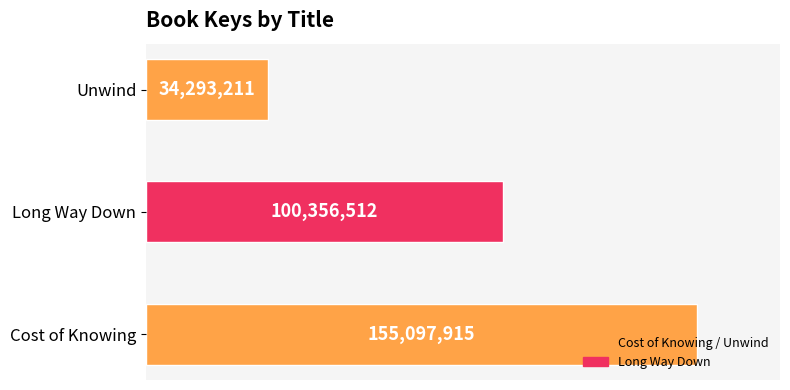

Does the chart contain any negative values?

No